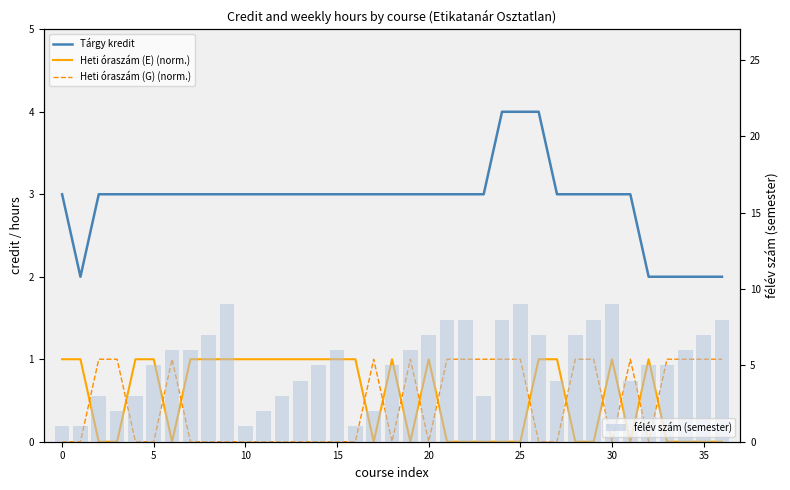

What is the difference between the maximum and second lowest values in the félév szám (semester) series?

8